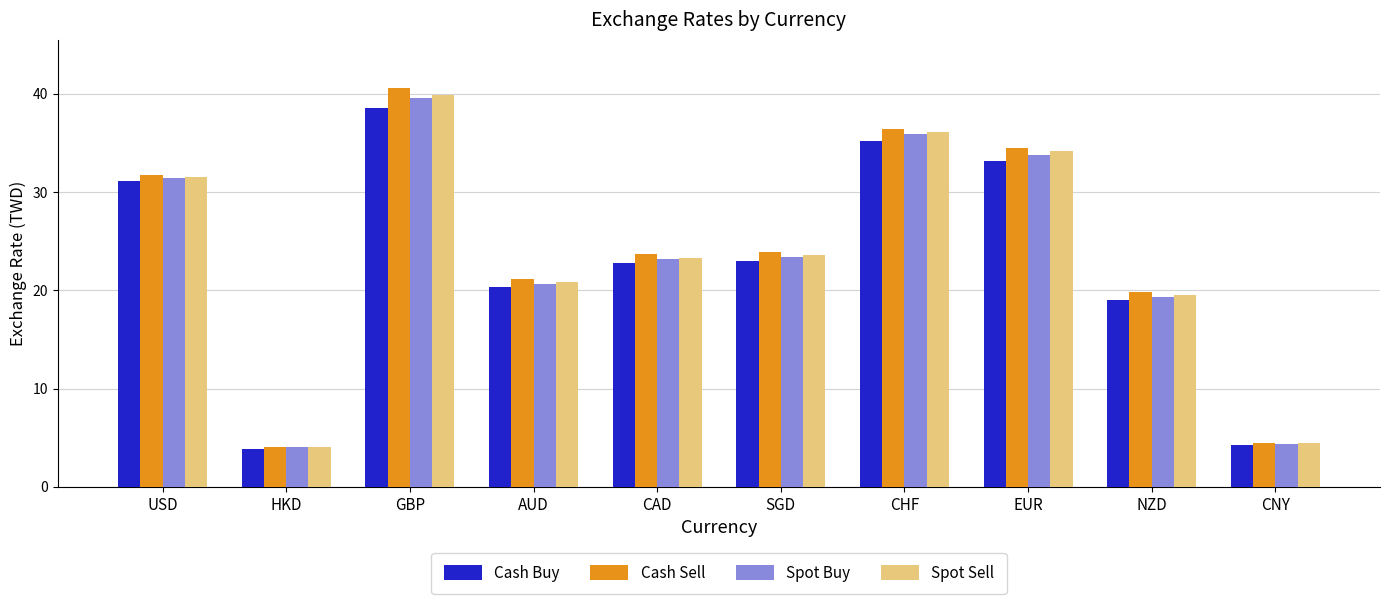

What is the difference between the maximum and minimum values in the Cash Buy series?

34.6